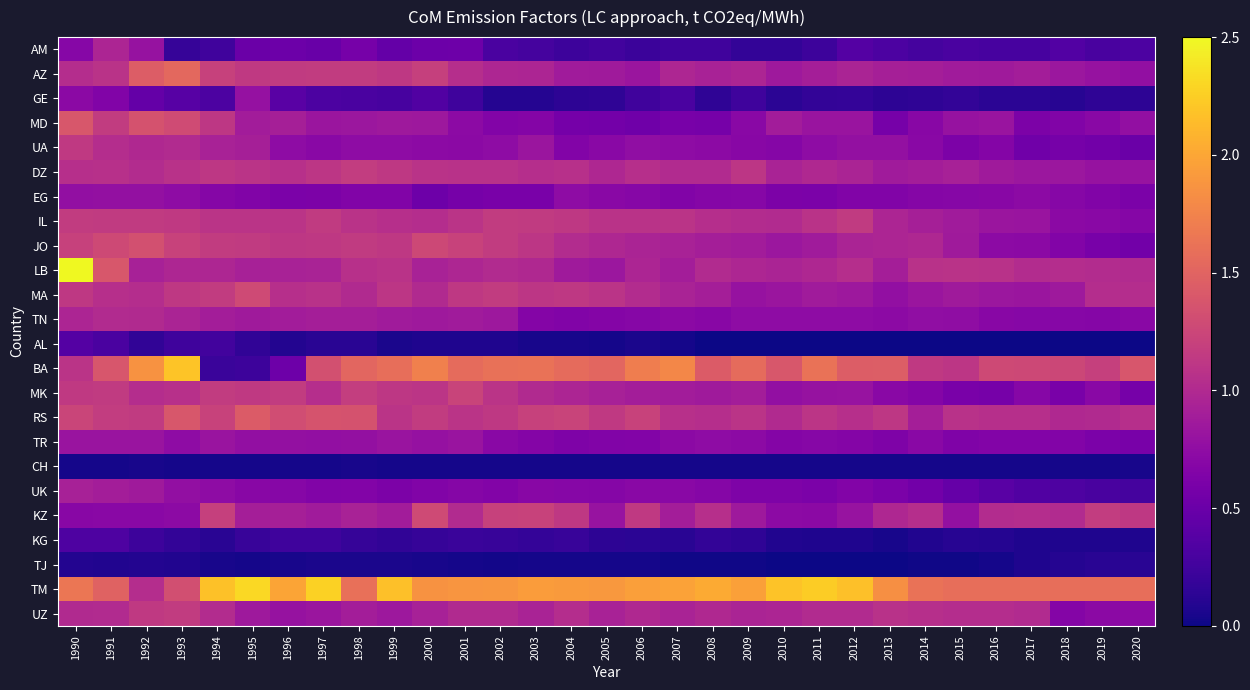

Which has a higher value, 2004 or 2008?

2008